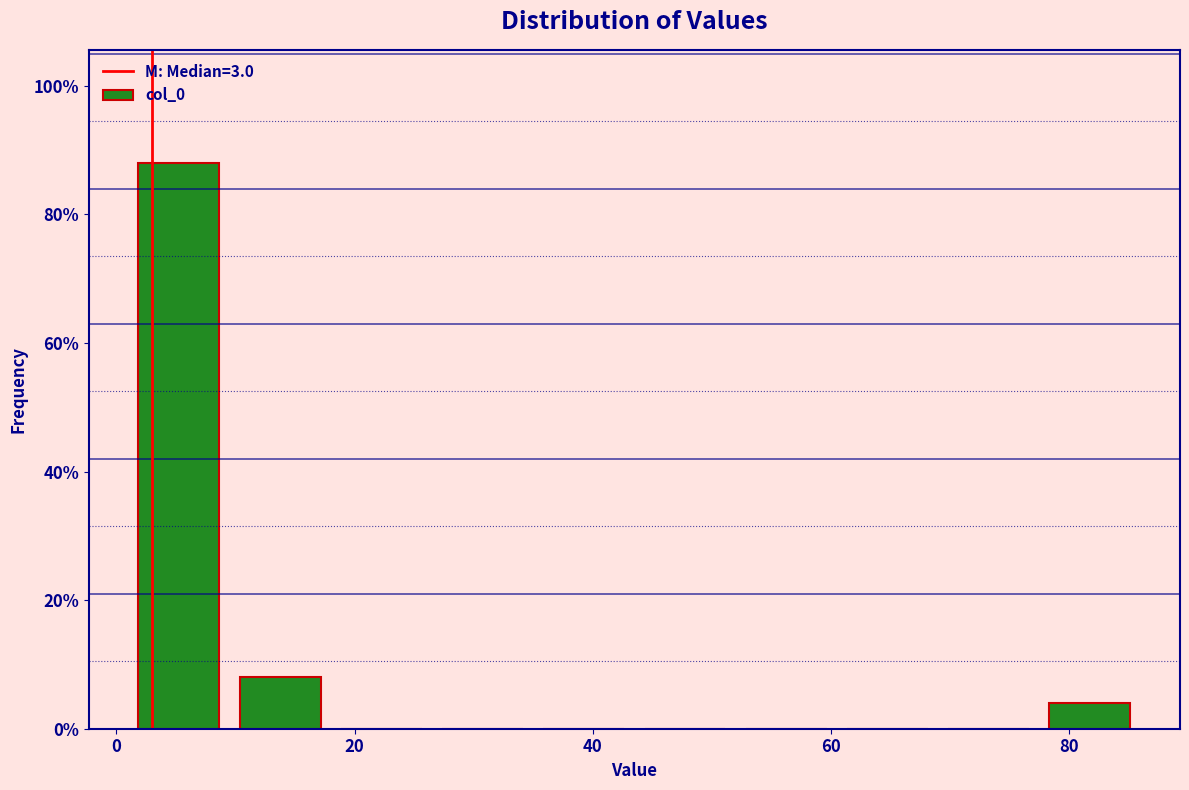

How tall is the bar that spans 9.5 to 18.0 on the x-axis? Neither the bar edges nor the heights are printed on the chart, so give them approximately, as read against the axes.

8